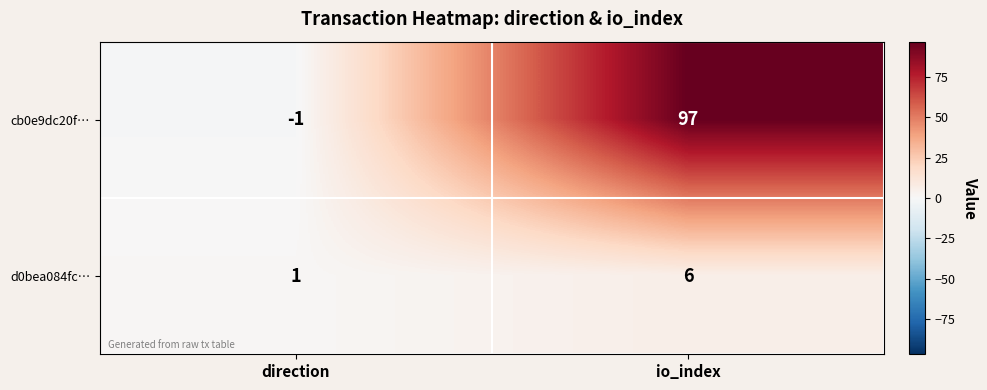

What is the minimum value shown in the chart?

-1